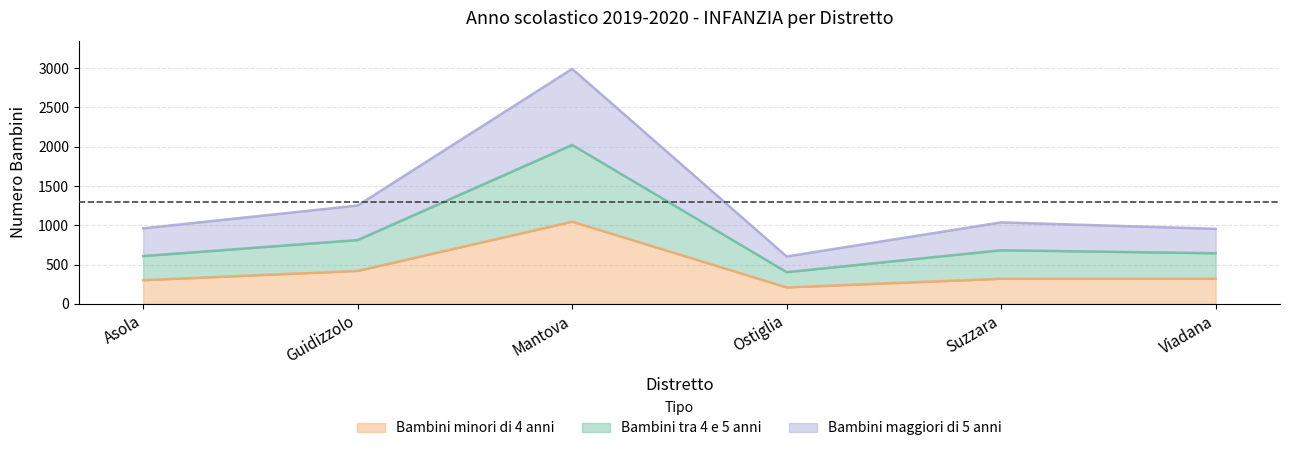

Reading left to right, extract all data points from this chart.

Bambini minori di 4 anni: Asola=301	Guidizzolo=419	Mantova=1046	Ostiglia=209	Suzzara=319	Viadana=320
Bambini tra 4 e 5 anni: Asola=608	Guidizzolo=812	Mantova=2023	Ostiglia=403	Suzzara=682	Viadana=644
Bambini maggiori di 5 anni: Asola=961	Guidizzolo=1252	Mantova=2992	Ostiglia=603	Suzzara=1037	Viadana=955